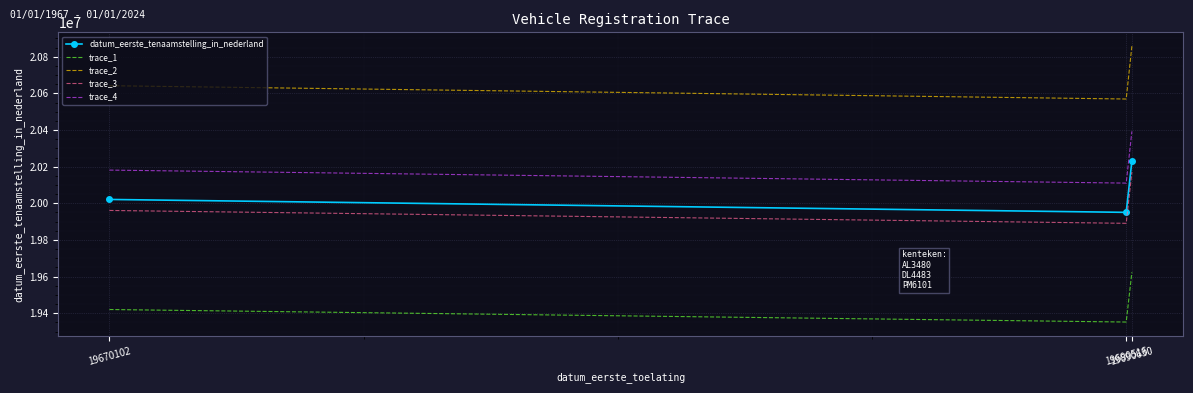

Reading left to right, transcribe all the data shown in this chart.

datum_eerste_tenaamstelling_in_nederland: 19670102=20021128.0	19690516=19950703.0	19690630=20230609.0
trace_1: 19670102=19420494.2	19690516=19352181.9	19690630=19623690.7
trace_2: 19670102=20641783.0	19690516=20569174.8	19690630=20857757.9
trace_3: 19670102=19961064.6	19690516=19890850.9	19690630=20169917.2
trace_4: 19670102=20181297.0	19690516=20110308.6	19690630=20392453.9